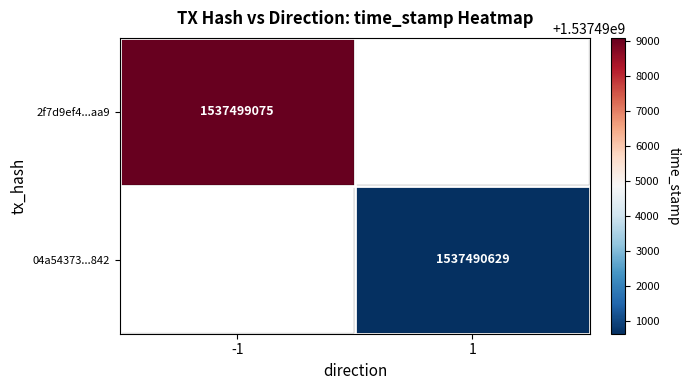

Which label corresponds to the smallest value in the chart?

1